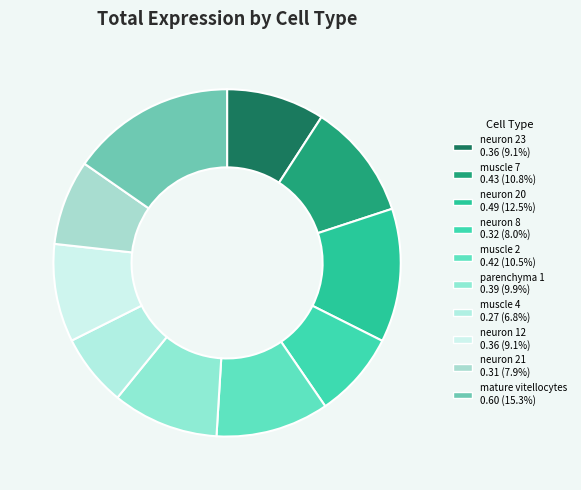

To the nearest percent, what is the difference between the largest and smallest slice percentages?

9%